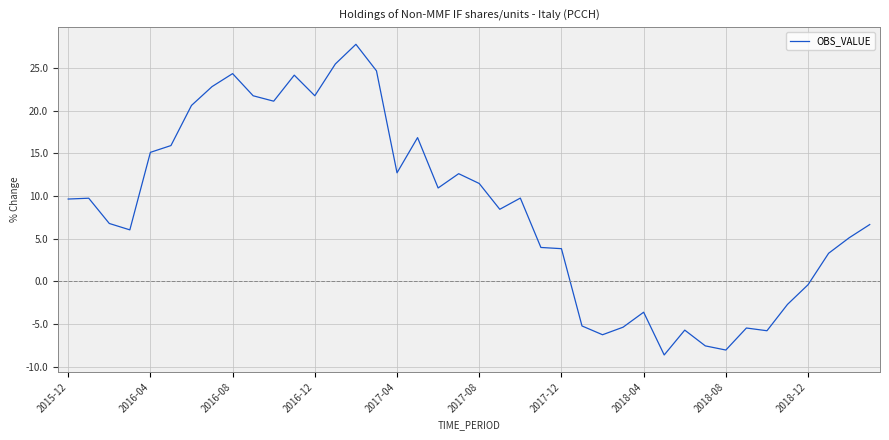

What is the smallest value displayed?

-8.6